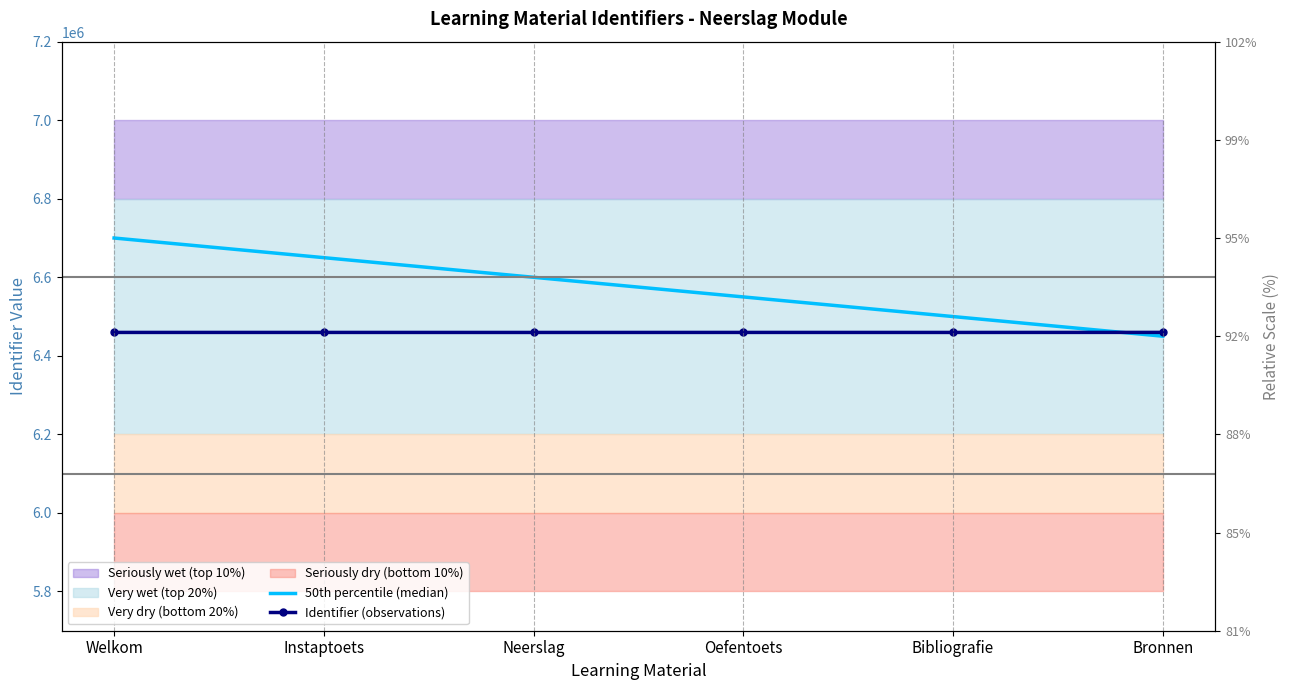

Between Instaptoets and Welkom, which is larger?

Welkom